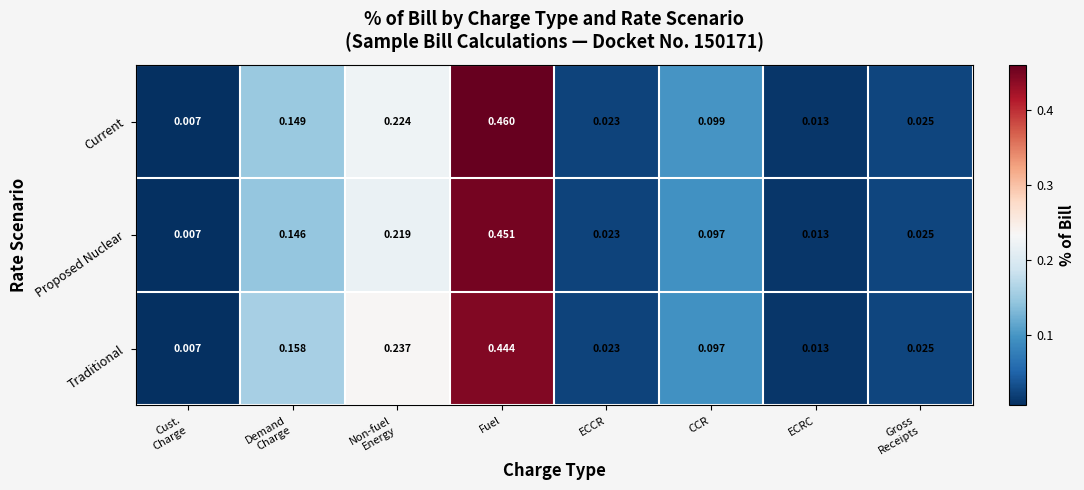

How many distinct data groups are displayed?

3